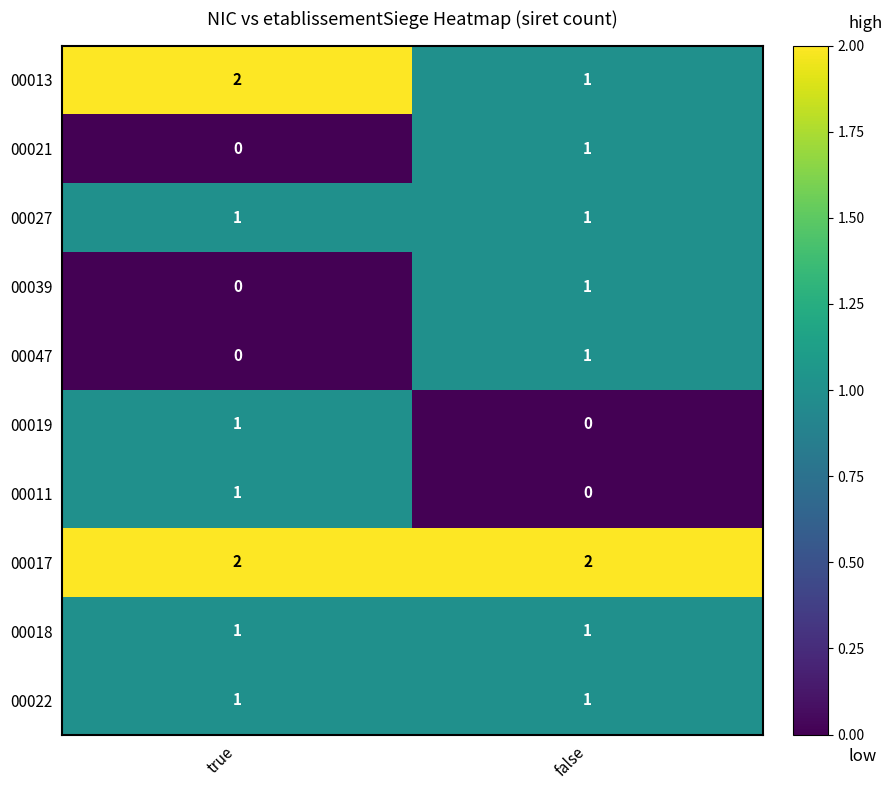

How many data points does each series have?

2